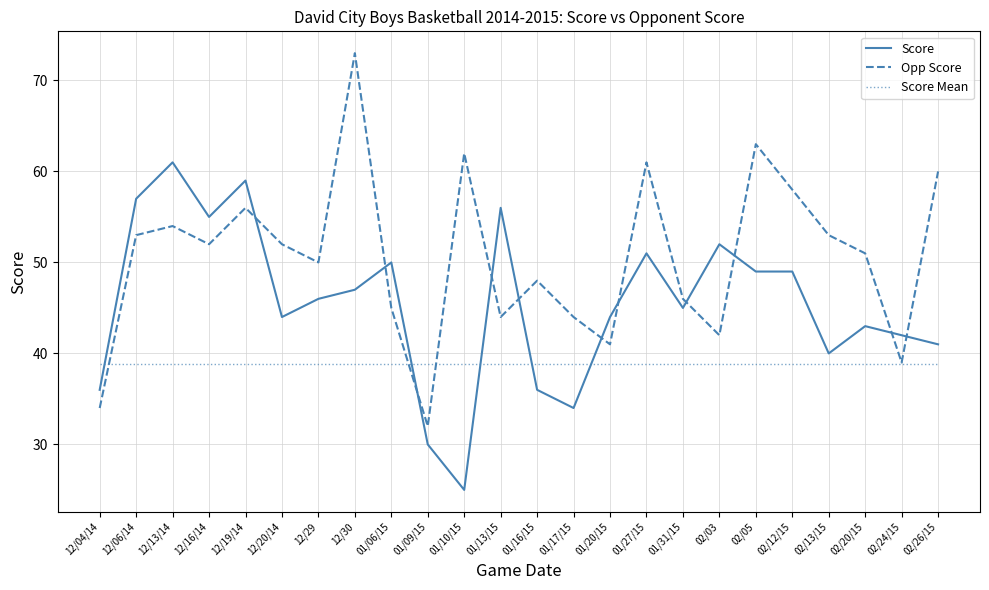

The value of Score Mean at 12/30 is 10.5. True or false?

False